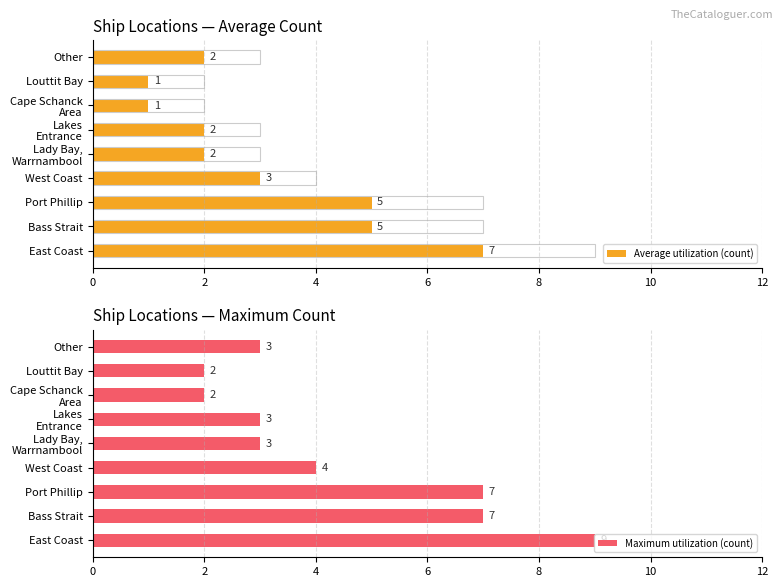

Reading right to left, transcribe all the data shown in this chart.

Average utilization (count): 2	1	1	2	2	3	5	5	7
Maximum utilization (count): 3	2	2	3	3	4	7	7	9